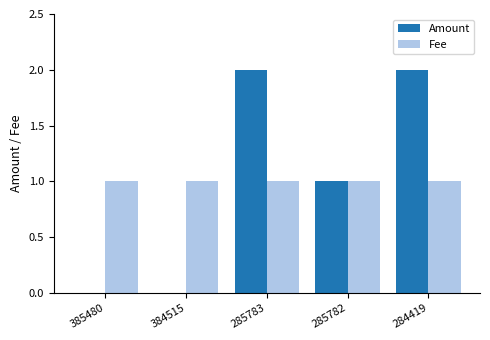

Count the Amount values in the range 0 to 2.

5